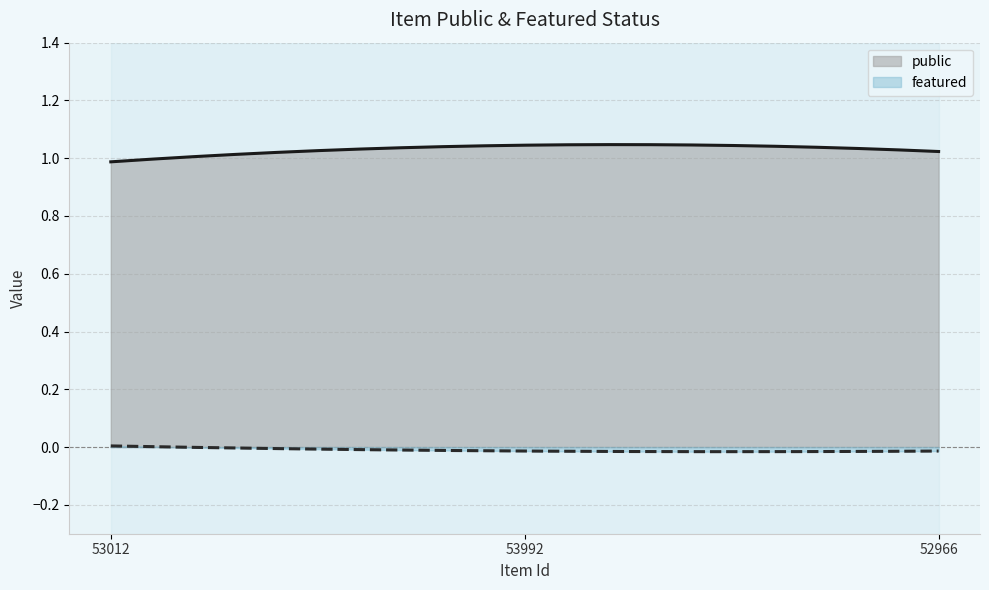

At 52966, list the series in order from largest to smallest.

public, featured